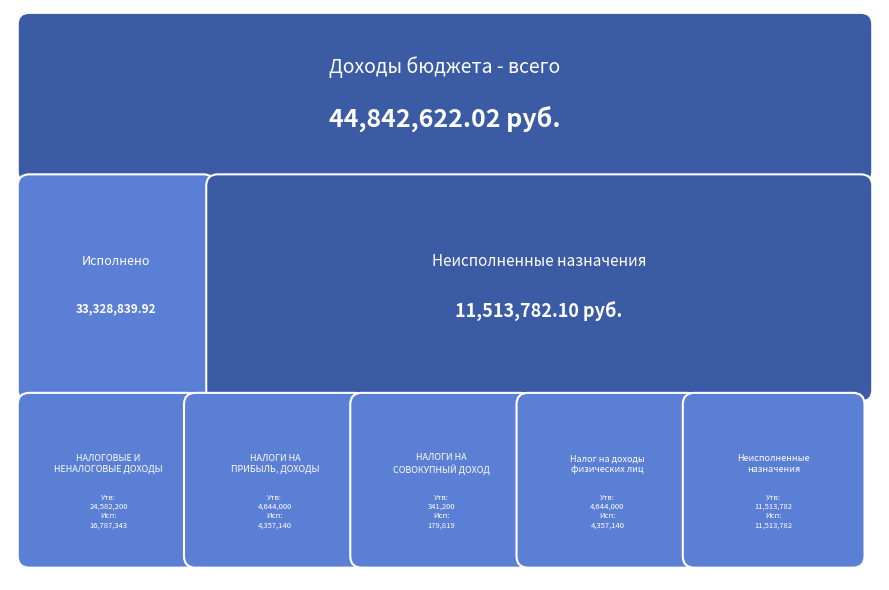

What is the difference between the highest and lowest values at НАЛОГИ НА СОВОКУПНЫЙ ДОХОД?

161380.8